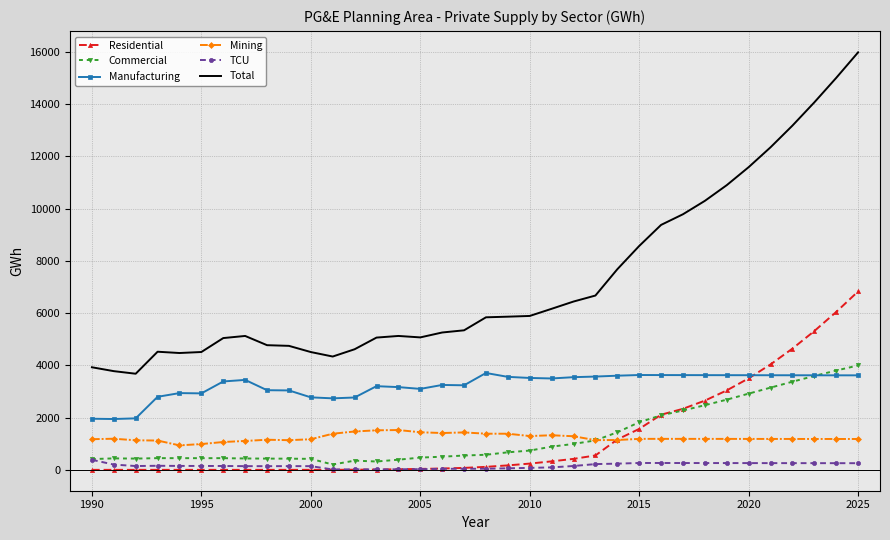

What is the lowest value of the Manufacturing series?

1945.6